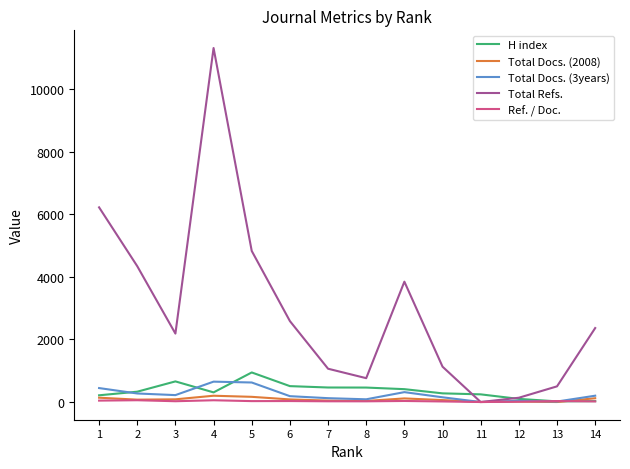

Which series has the largest range (max minus min)?

Total Refs.